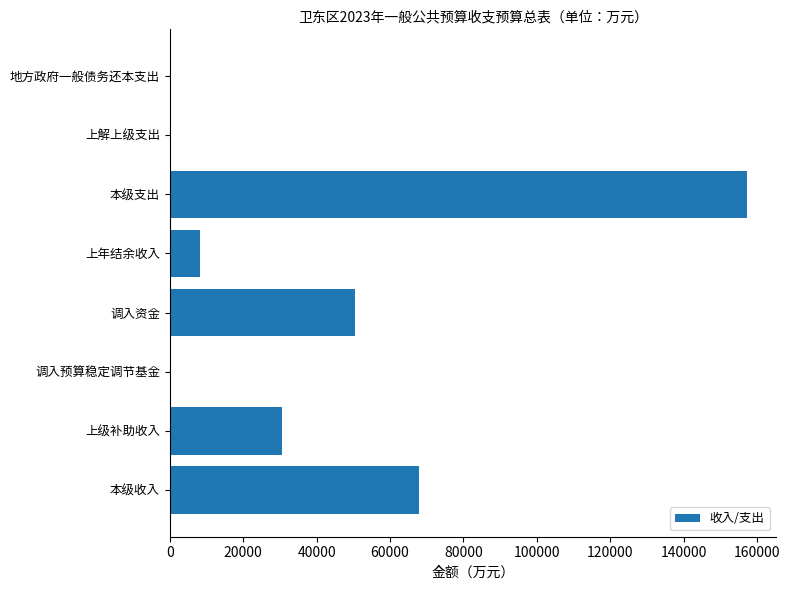

Where is the data nearest to the value 78639?

本级收入